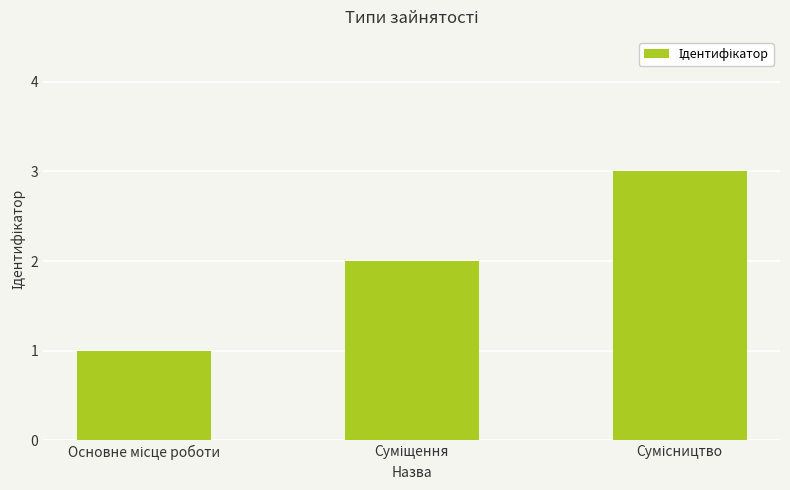

What is the maximum value shown in the chart?

3